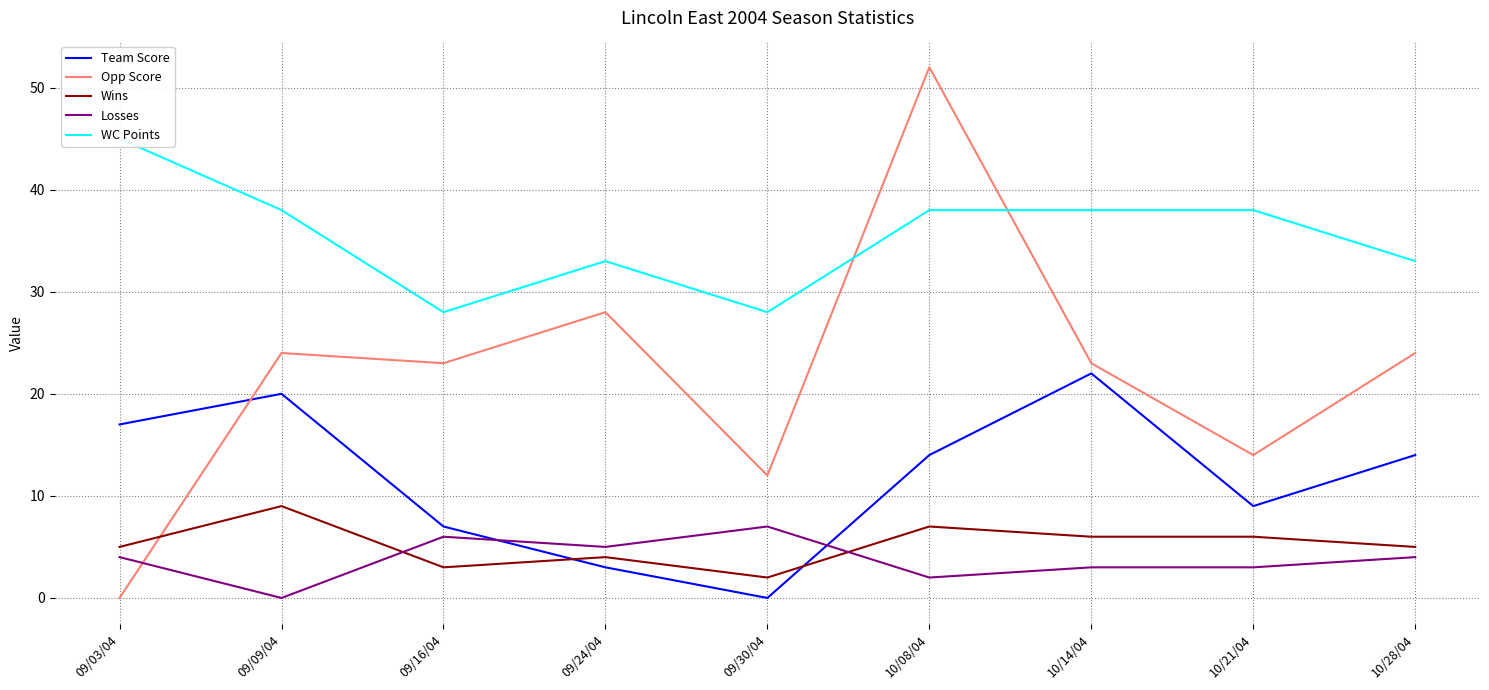

At which label is Wins closest to 5?

09/03/04